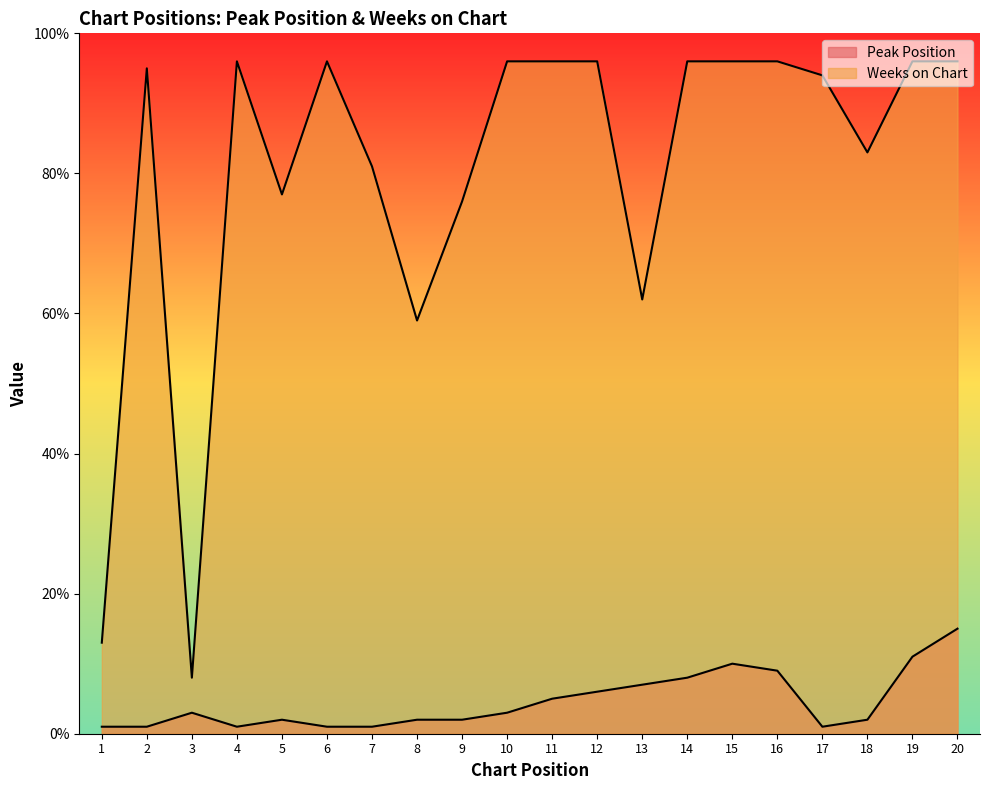

True or false: Weeks on Chart and Peak Position intersect in this chart.

False